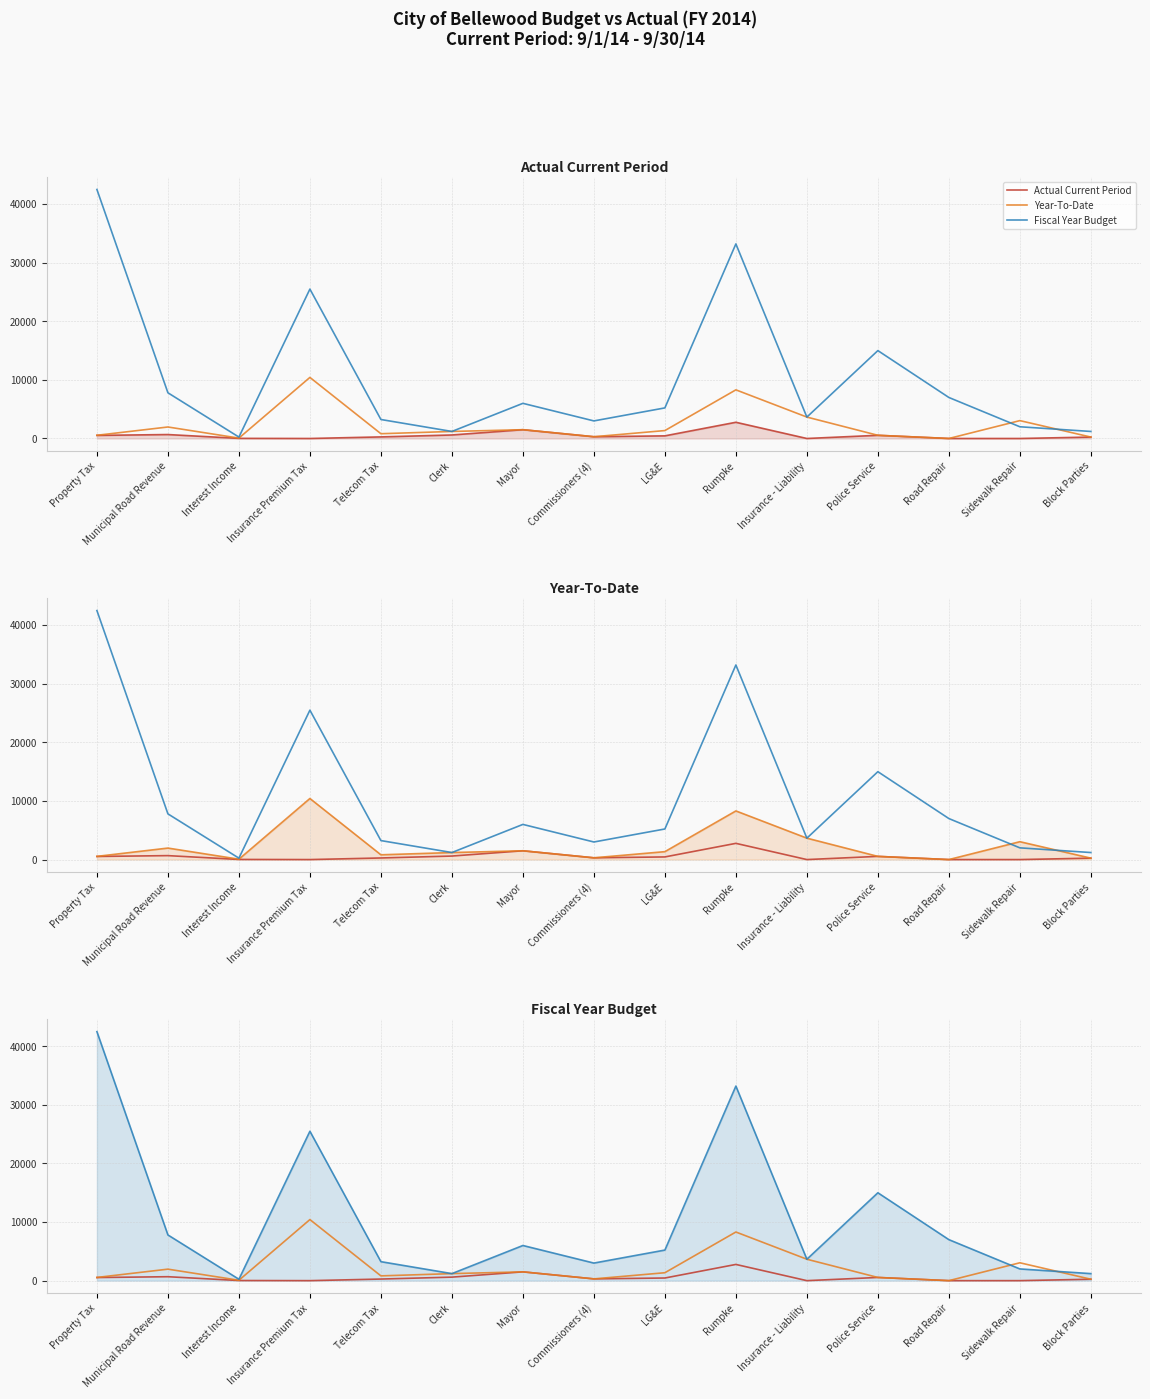

In Fiscal Year Budget, how many points are lower than both neighbors (excluding endpoints)?

4